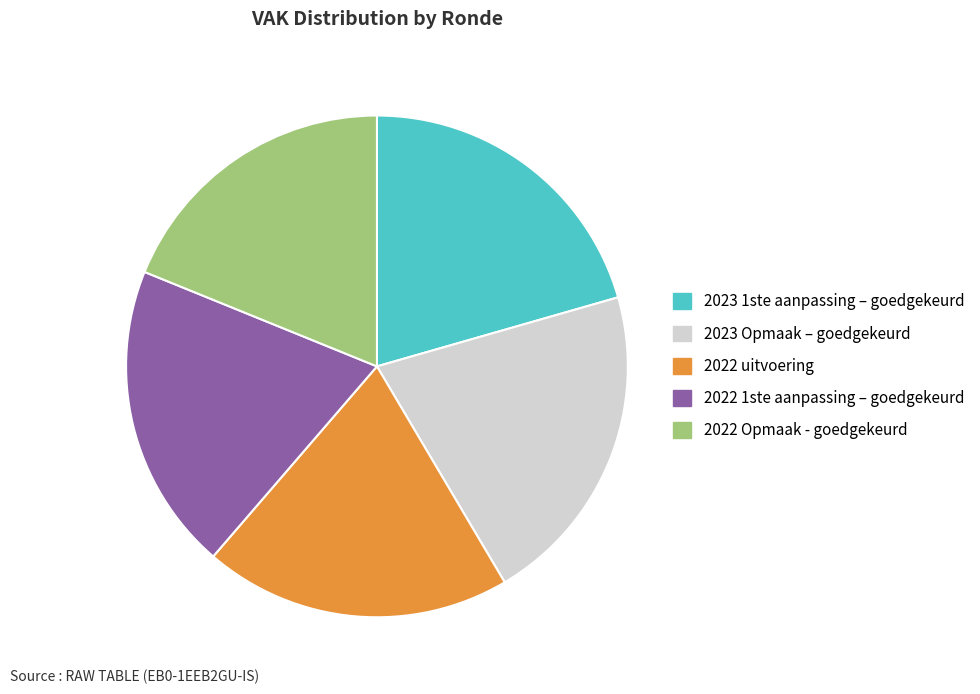

Combined, do 2022 uitvoering and 2022 1ste aanpassing – goedgekeurd account for over 50%?

No